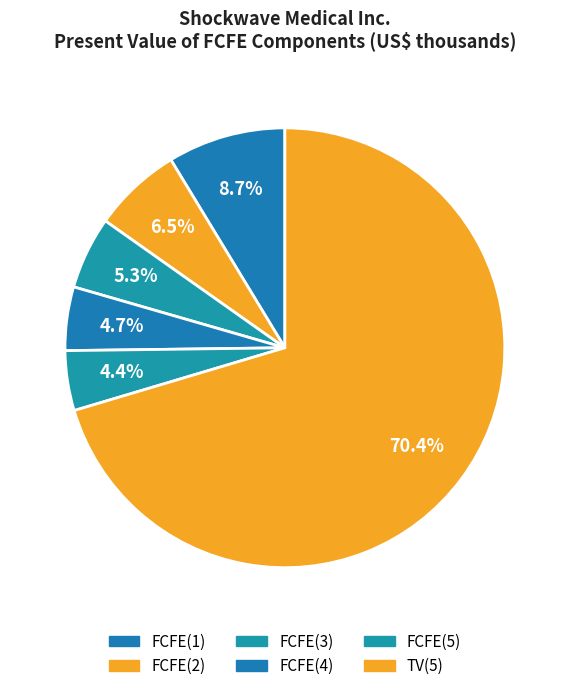

Which slice is the largest?

TV(5)